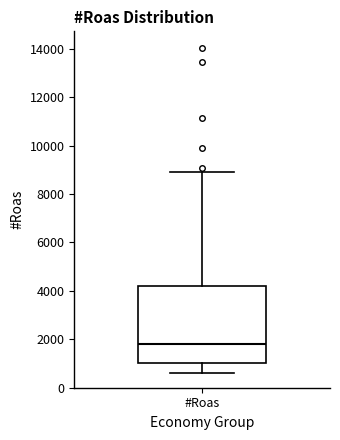

Read this box plot against the y-axis: the position of the median line, the range covered by the box, and the ends of both whiskers. The values are not printed on the chart, so give them approximately, as read against the axis.

median 1800, box 1000 to 4200, whiskers 600 to 8800